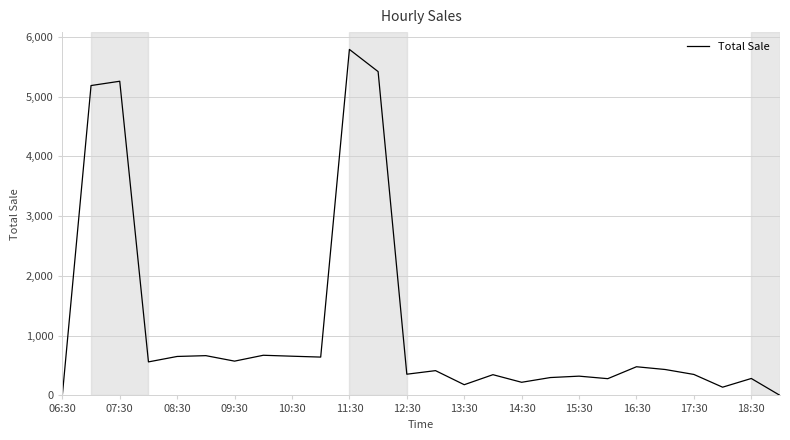

What is the difference between the maximum and minimum values?

5790.8